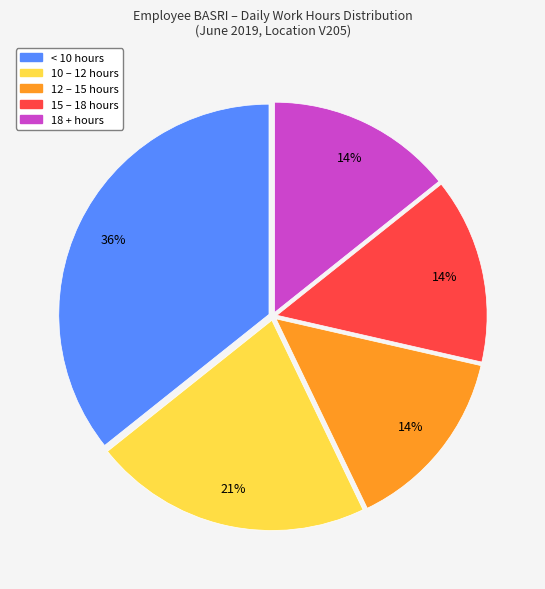

Approximately how many times larger is the value at 18 + hours compared to 10 – 12 hours?

0.7